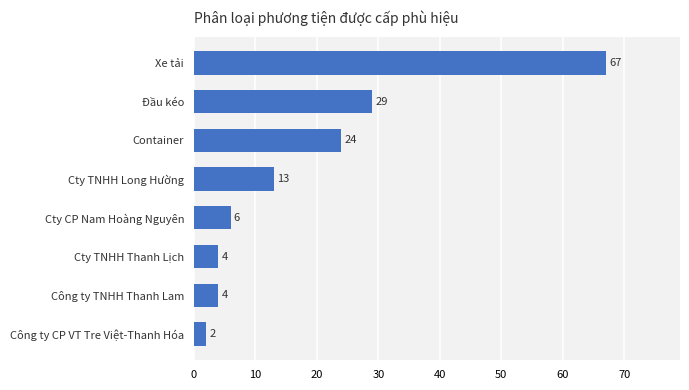

At which label is the value closest to 34?

Đầu kéo